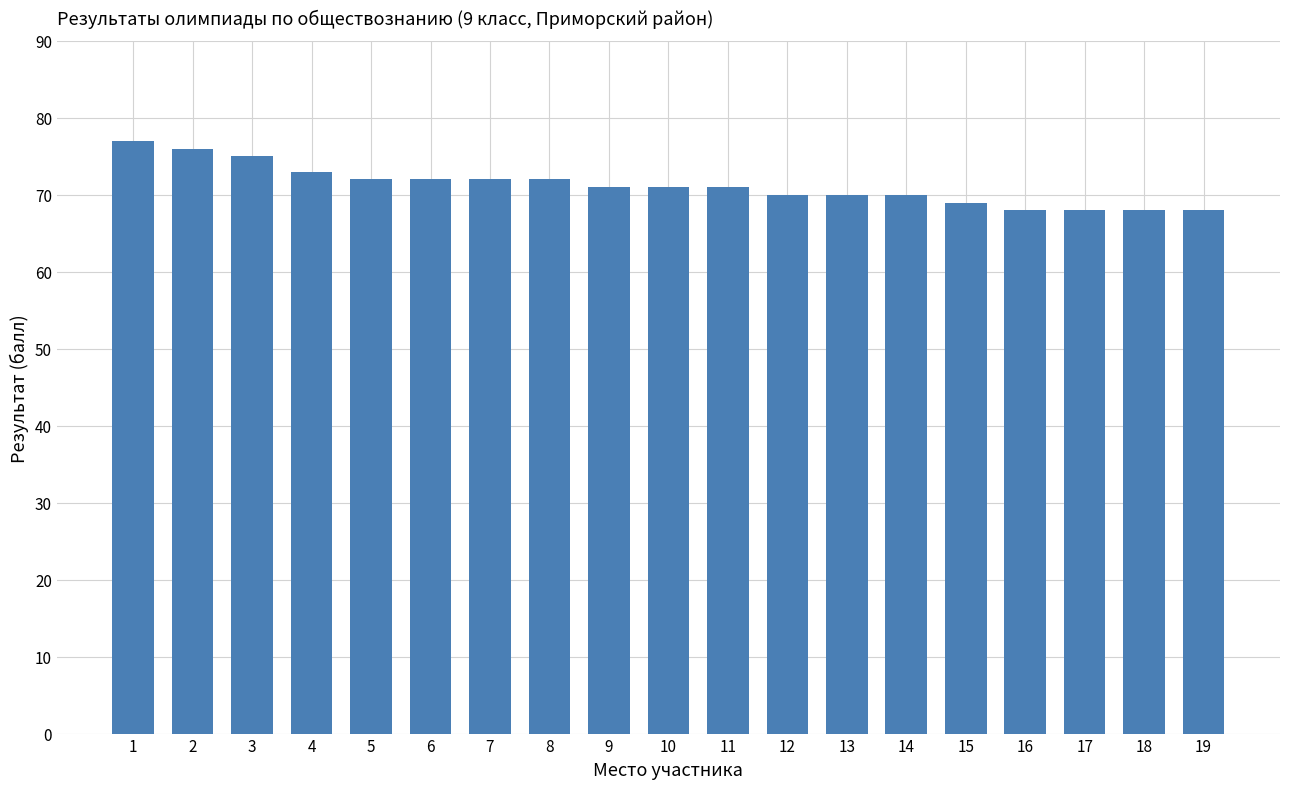

Reading left to right, list all the values displayed in this chart.

1=77	2=76	3=75	4=73	5=72	6=72	7=72	8=72	9=71	10=71	11=71	12=70	13=70	14=70	15=69	16=68	17=68	18=68	19=68